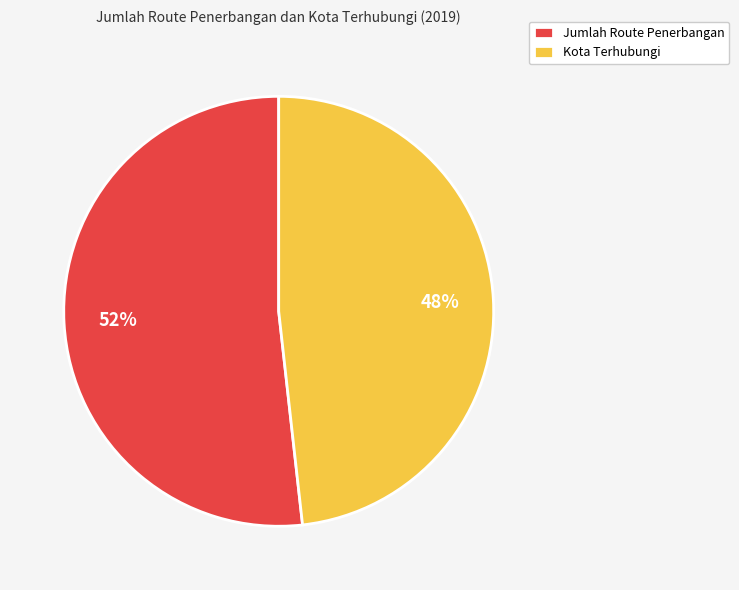

Which category accounts for the majority?

Jumlah Route Penerbangan